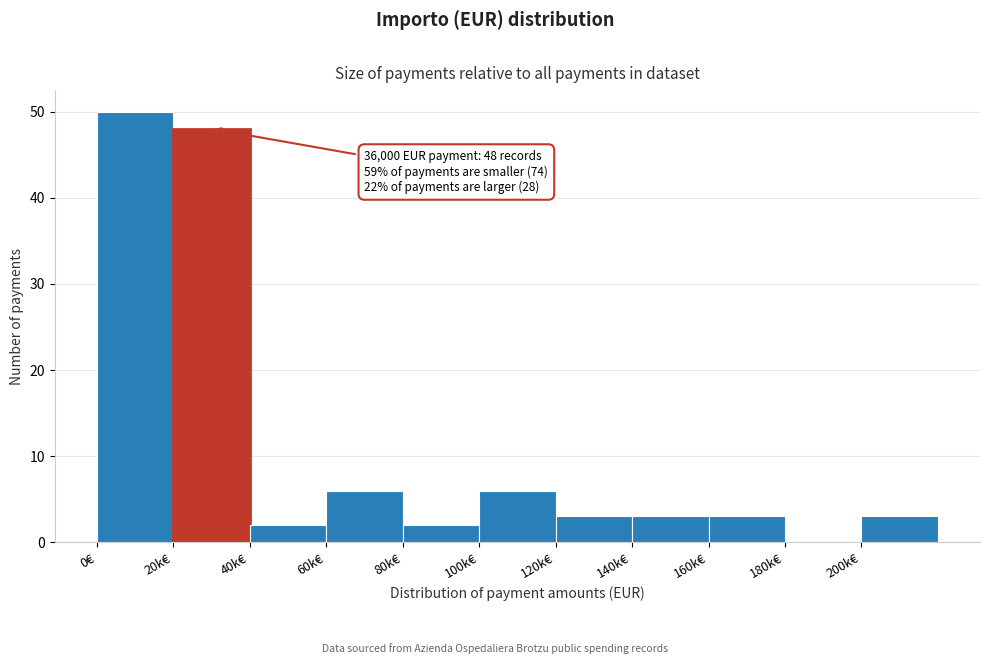

Reading right to left, list all the values displayed in this chart.

200k€=3	180k€=0	160k€=3	140k€=3	120k€=3	100k€=6	80k€=2	60k€=6	40k€=2	20k€=48	0€=50